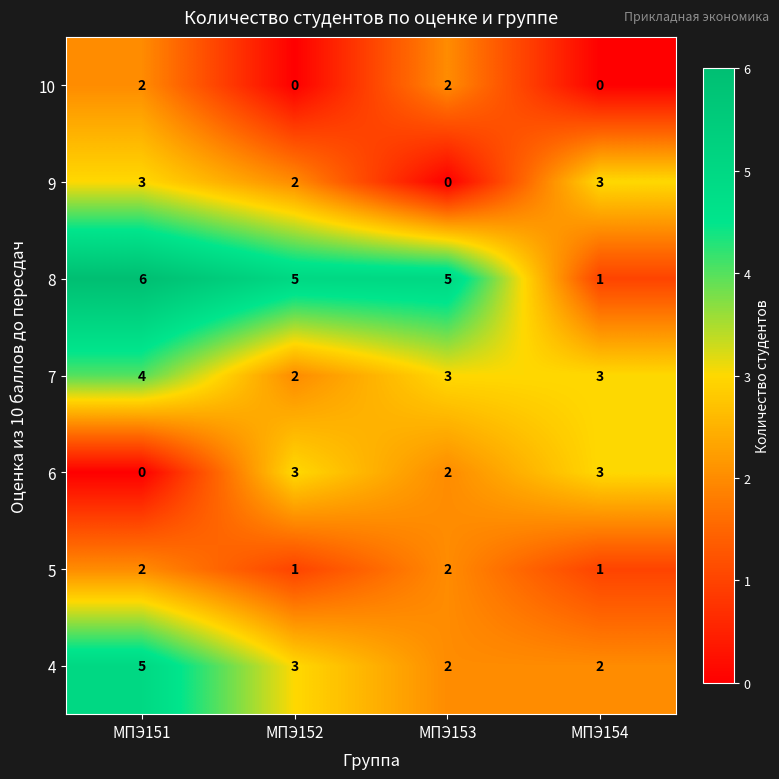

Which category has the highest value across all series?

МПЭ151